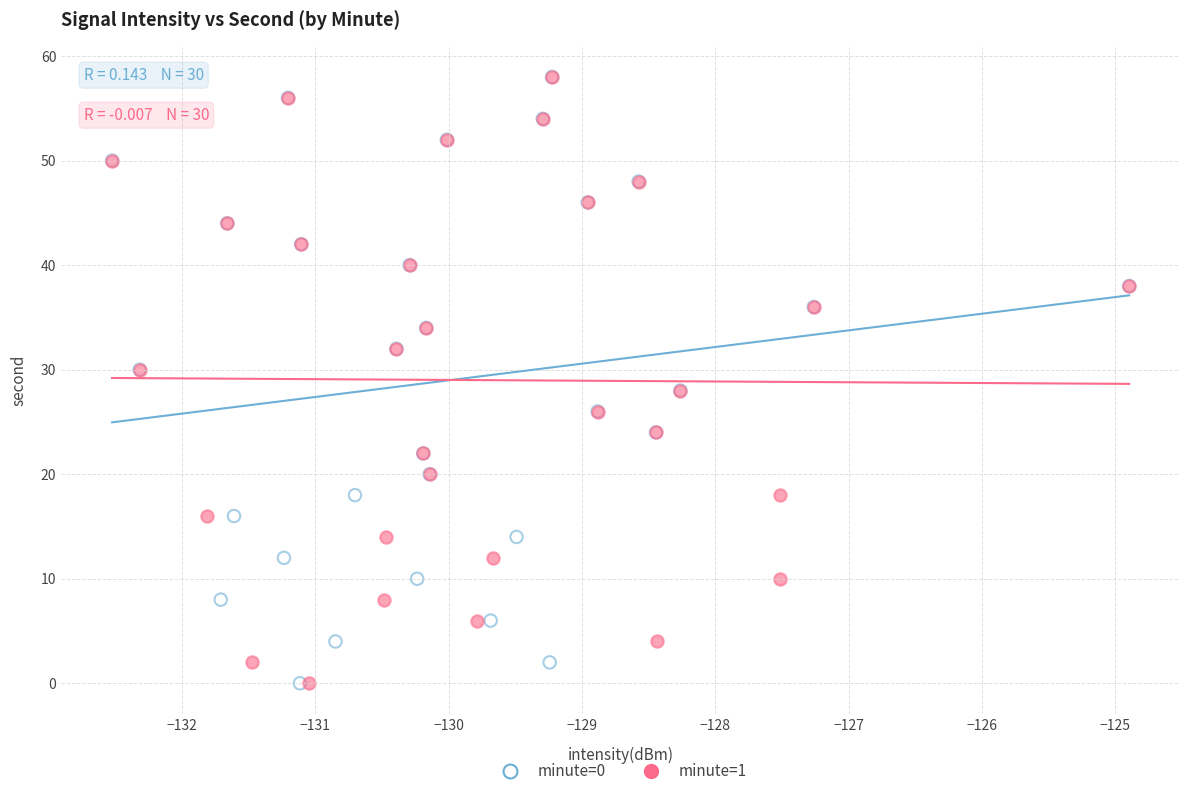

What are all the series names shown in the legend?

minute=0, minute=1